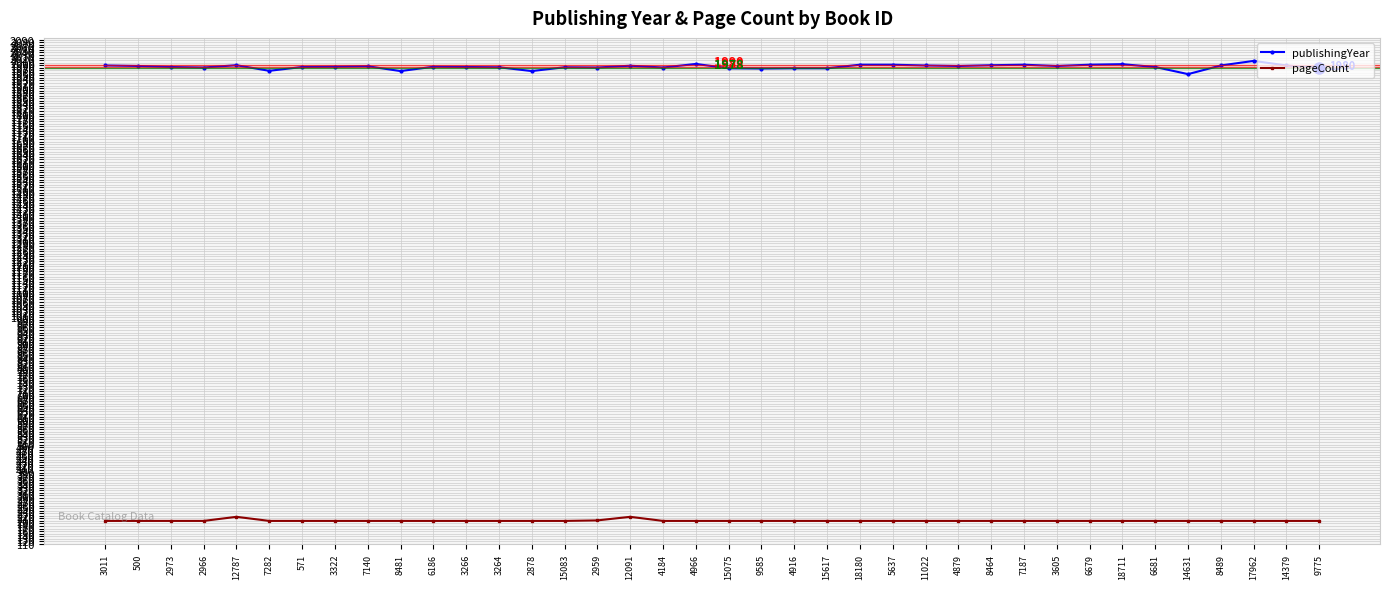

Read the publishingYear value at 15617, to the nearest 5.

1980